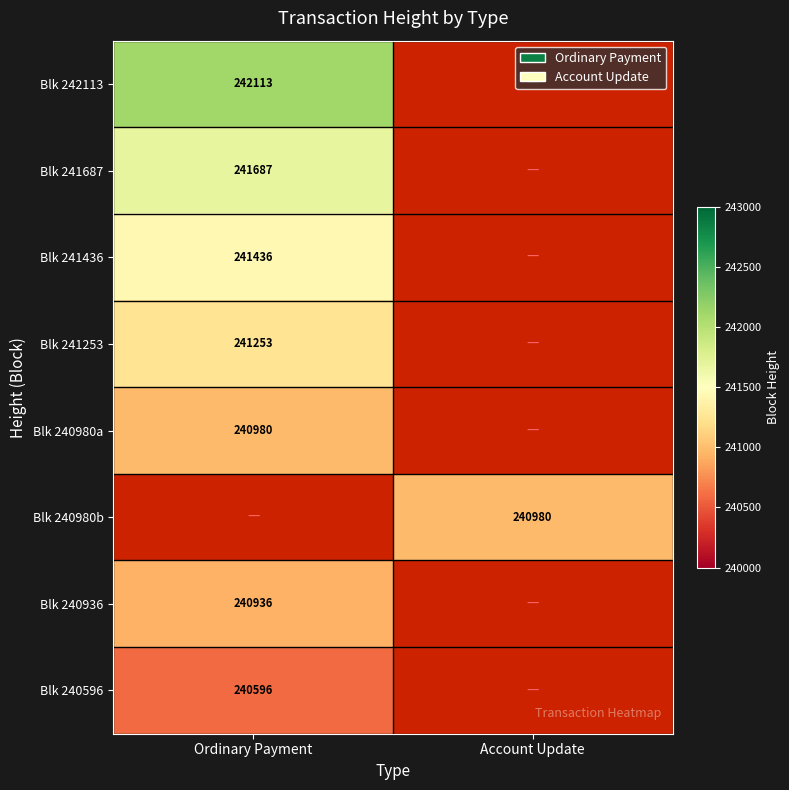

Is the value of Blk 240980a at Ordinary Payment greater than the value of Blk 240596 at Ordinary Payment?

Yes